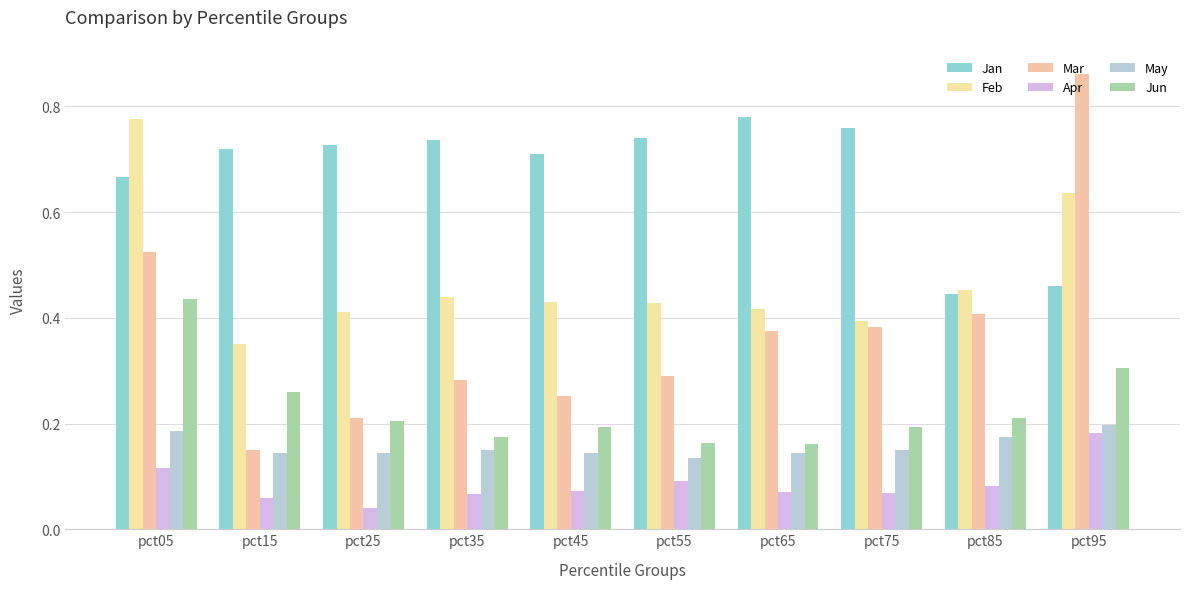

List the series in order of their peak value, highest first.

Mar, Jan, Feb, Jun, May, Apr